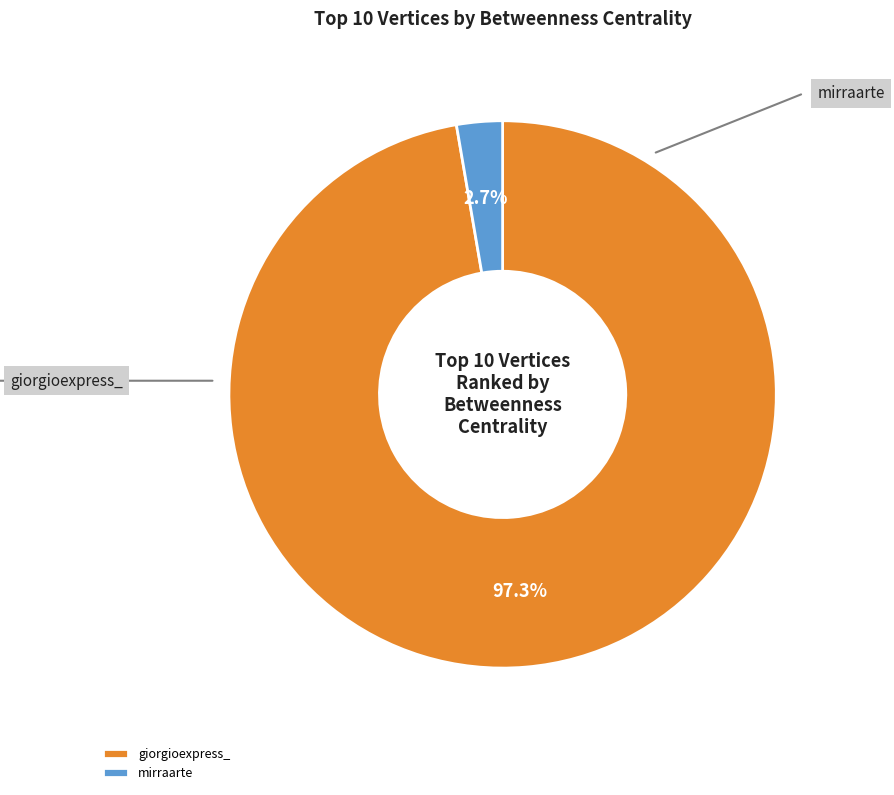

How many slices are in this pie chart?

2